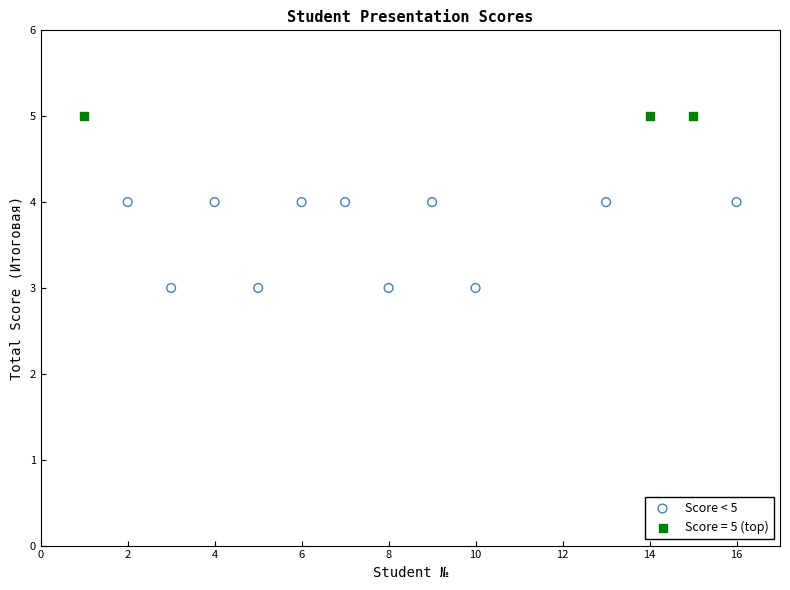

Which series reaches the maximum Y coordinate?

Score = 5 (top)